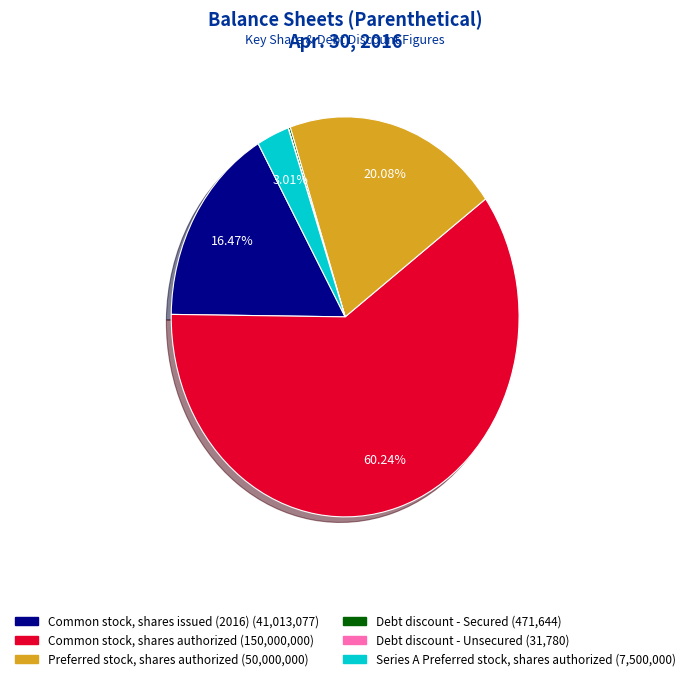

Is the sum of Preferred stock, shares authorized and Common stock, shares authorized greater than half?

Yes